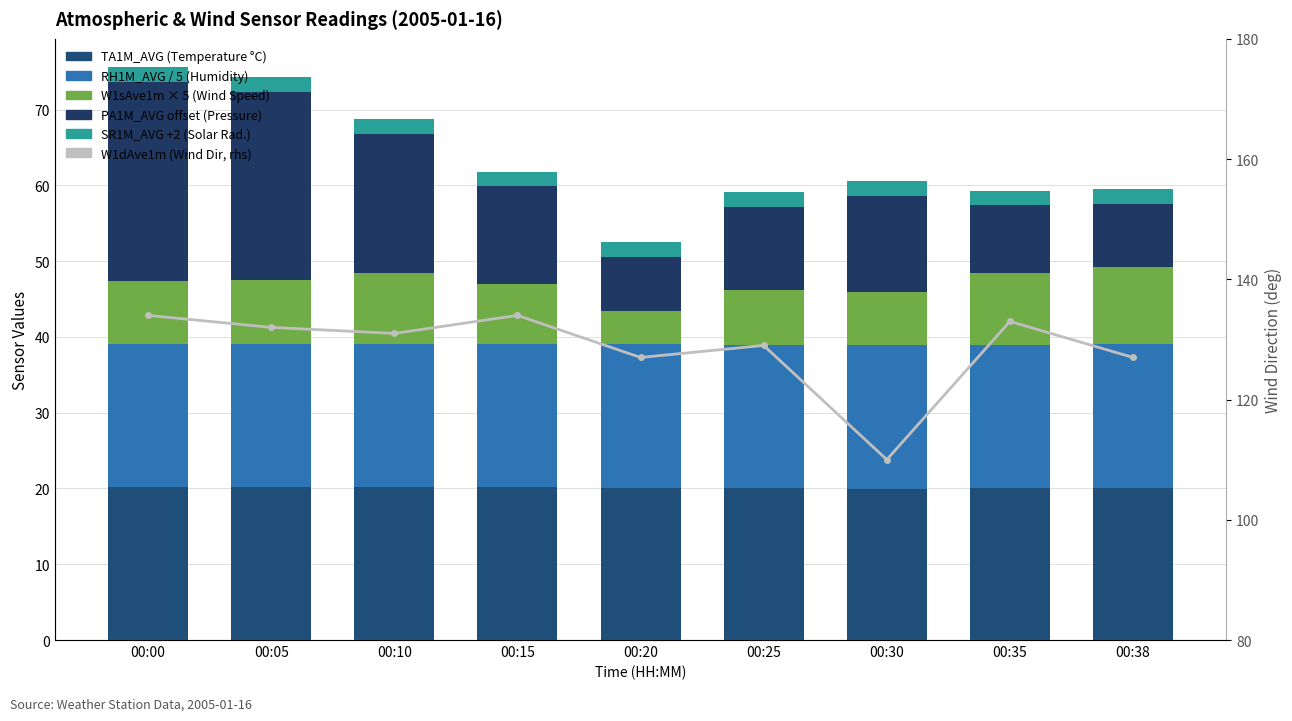

Is the value of SR1M_AVG +2 (Solar Rad.) at 00:38 greater than the value of W1dAve1m (Wind Dir, rhs) at 00:00?

No